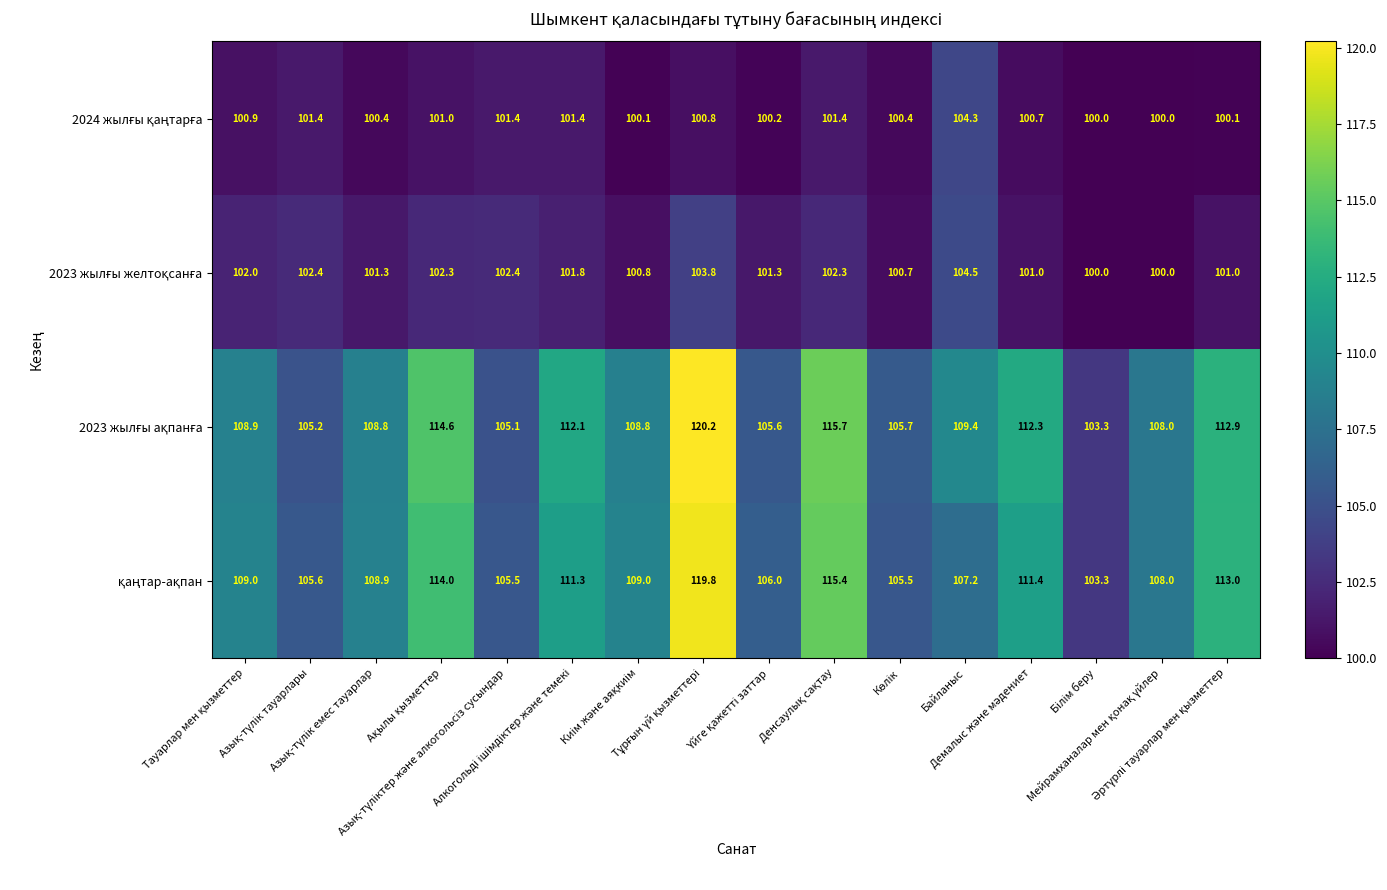

What is the smallest value displayed?

100.0